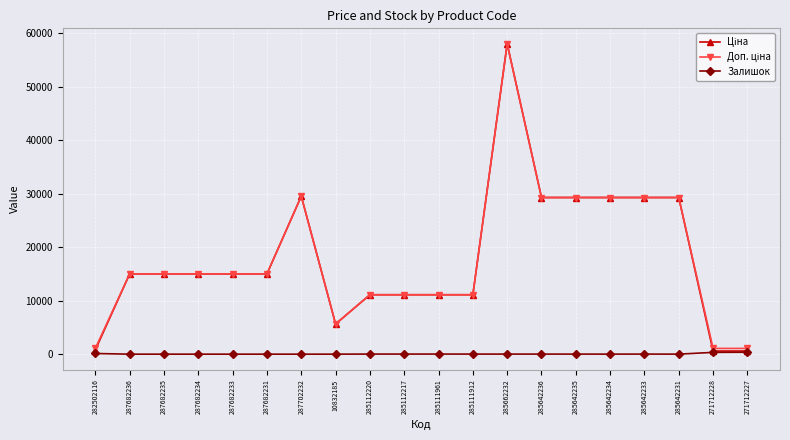

What is the label of the 1st point from the right?

271712227